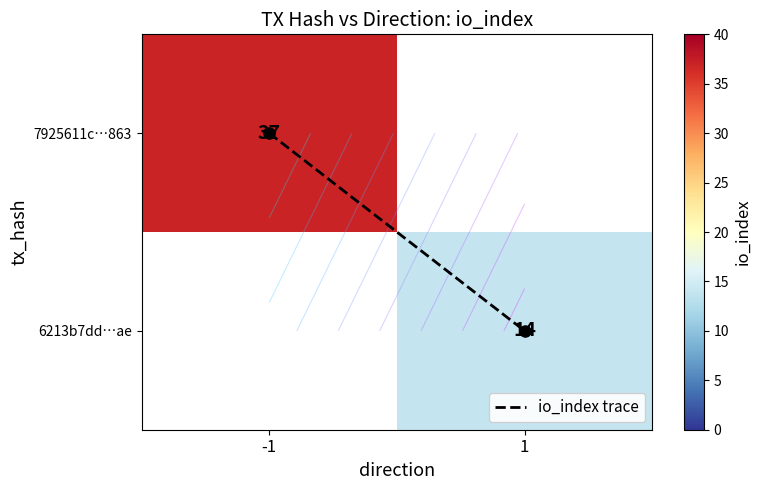

Count the number of categories in the chart.

2